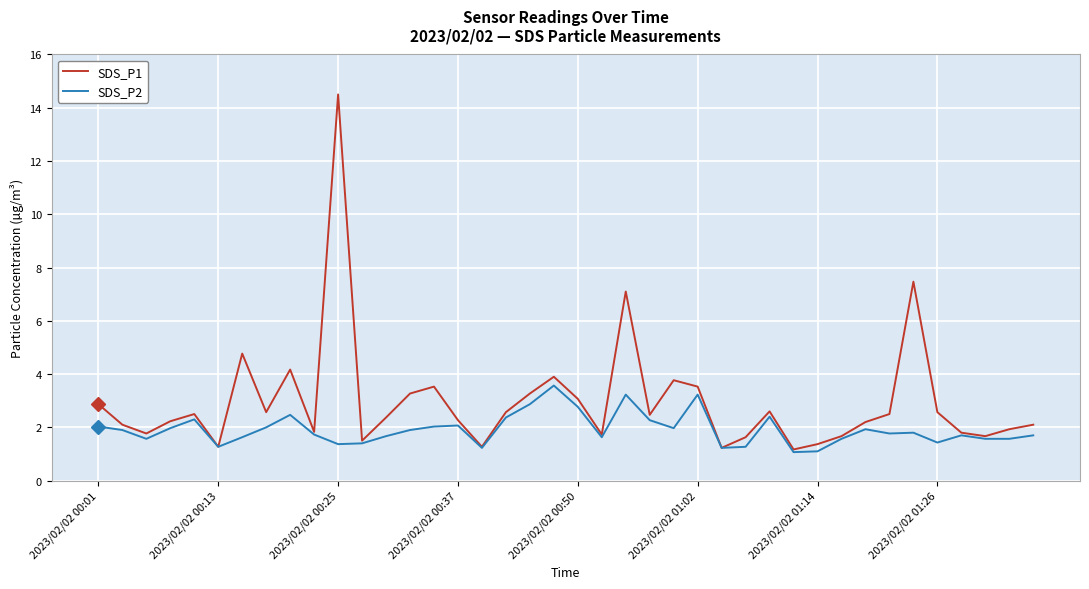

Which series has the widest spread of values?

SDS_P1